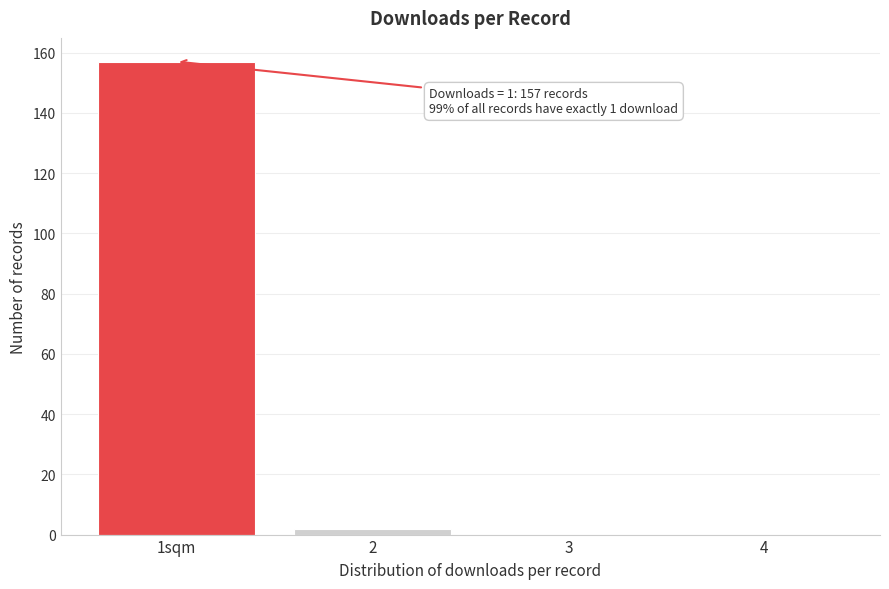

Reading left to right, extract all data points from this chart.

1sqm=157	2=2	3=0	4=0